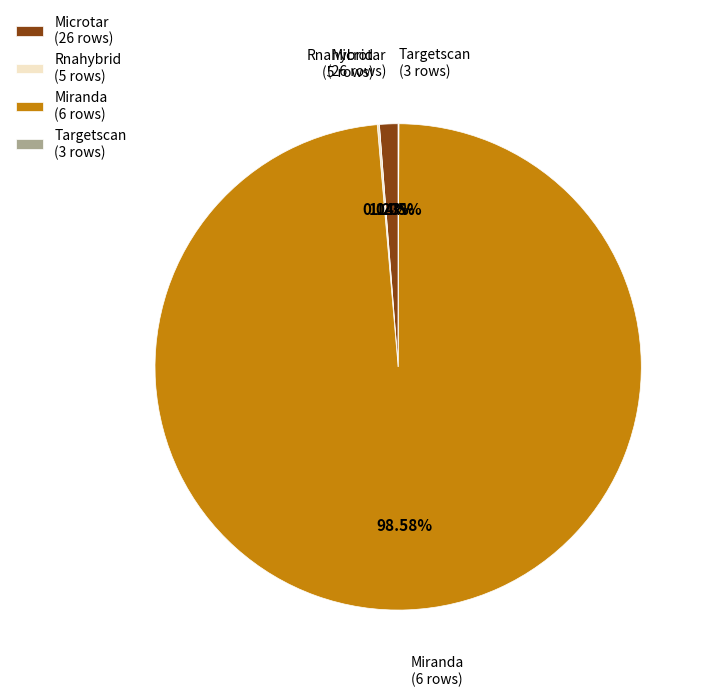

Combined, do Microtar (26 rows) and Miranda (6 rows) account for over 50%?

Yes